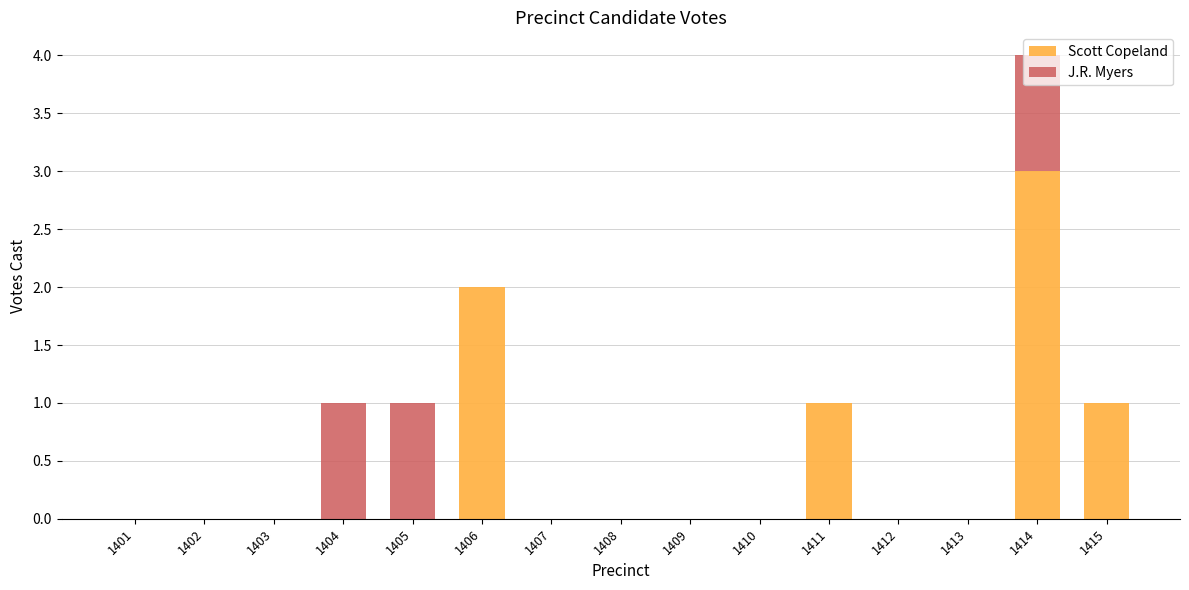

The value of Scott Copeland at 1407 is 0. True or false?

True